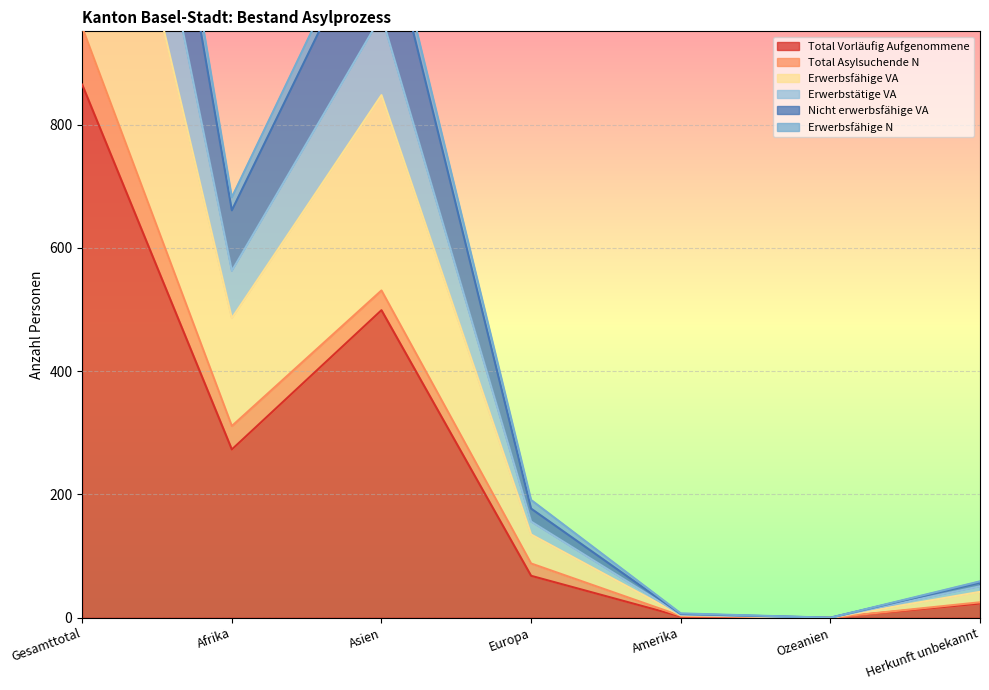

What is the value of the Erwerbstätige VA point at the 5th from the left?

3